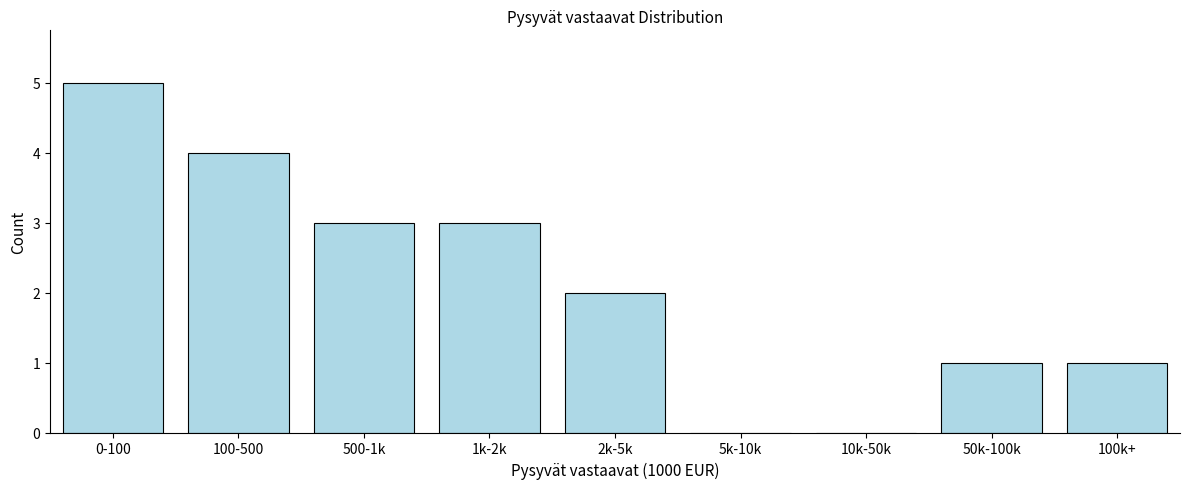

Reading left to right, what are all the values shown in this chart?

0-100=5	100-500=4	500-1k=3	1k-2k=3	2k-5k=2	5k-10k=0	10k-50k=0	50k-100k=1	100k+=1